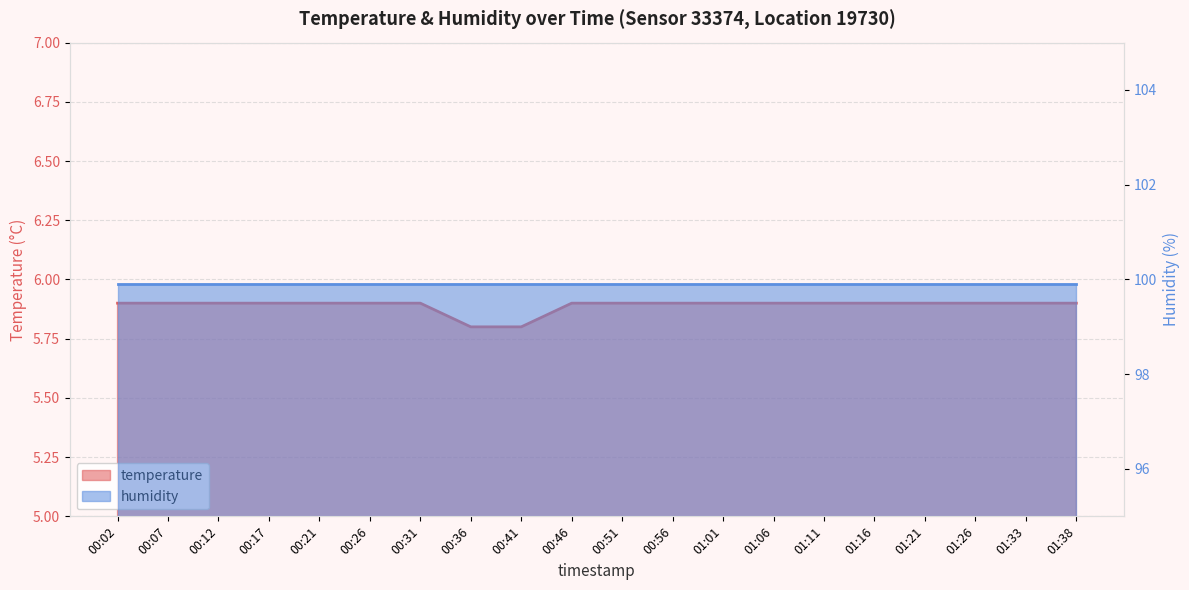

Where is the data nearest to the value 5?

00:36